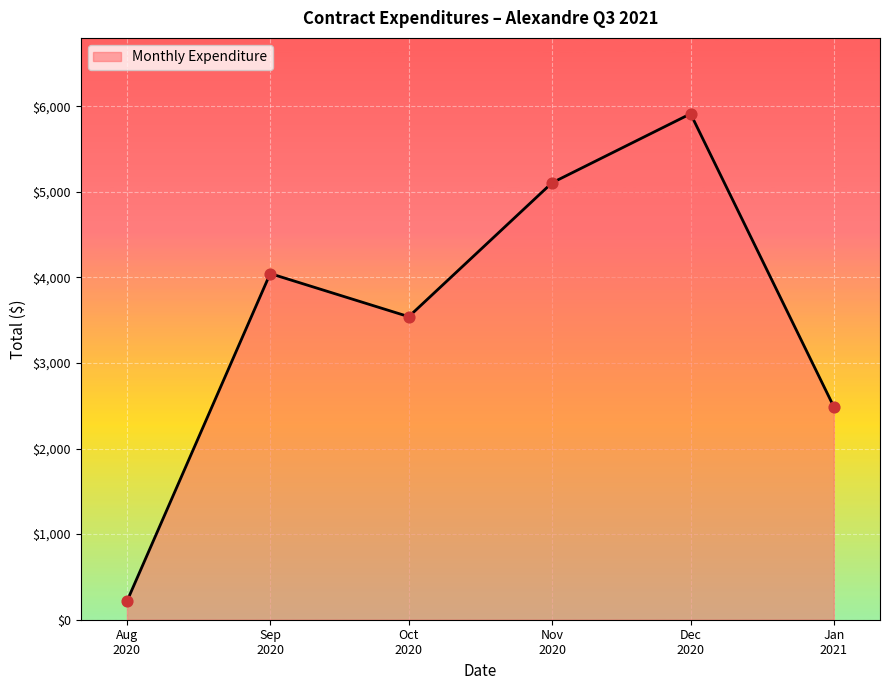

What is the sum of all values?

21305.6